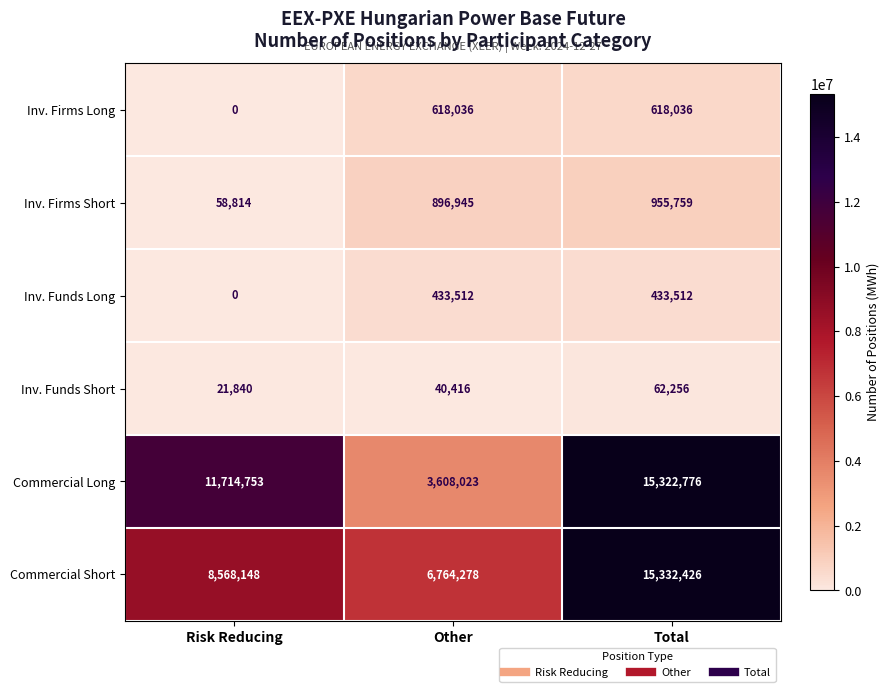

What is the sum of the Inv. Firms Short values at Other and Total?

1852704